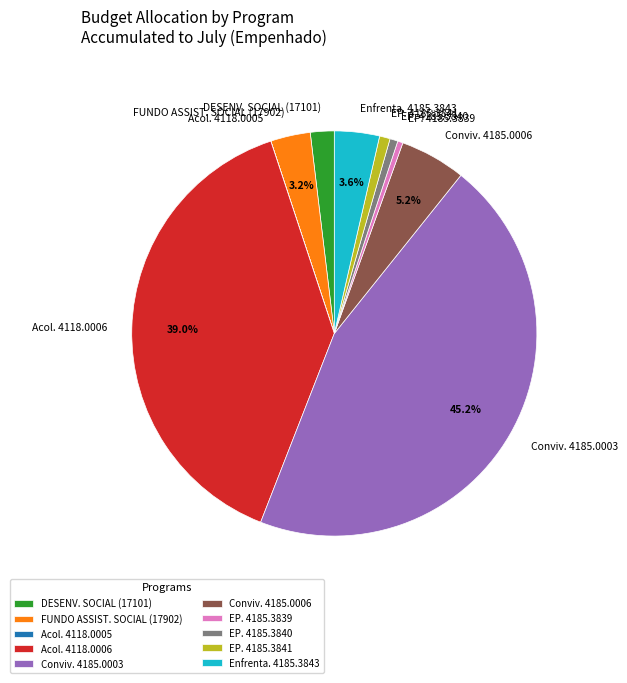

Which category has the biggest portion of the pie?

Conviv. 4185.0003